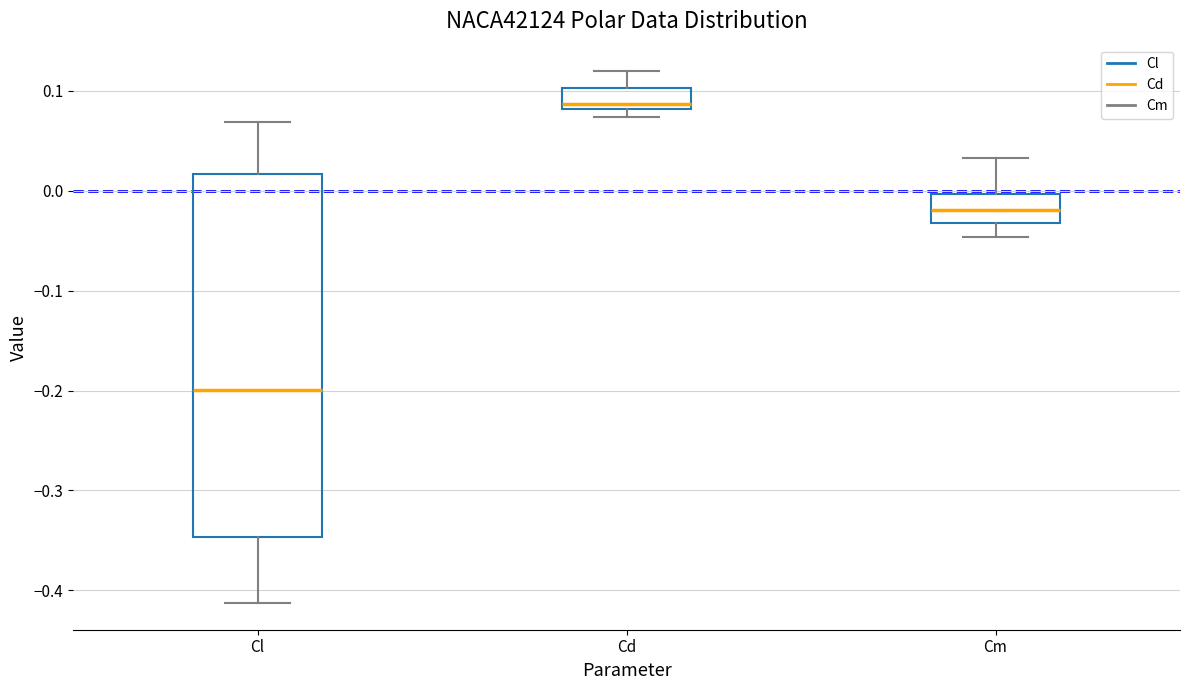

Which box is the tallest, from its lower edge to its upper edge?

Cl